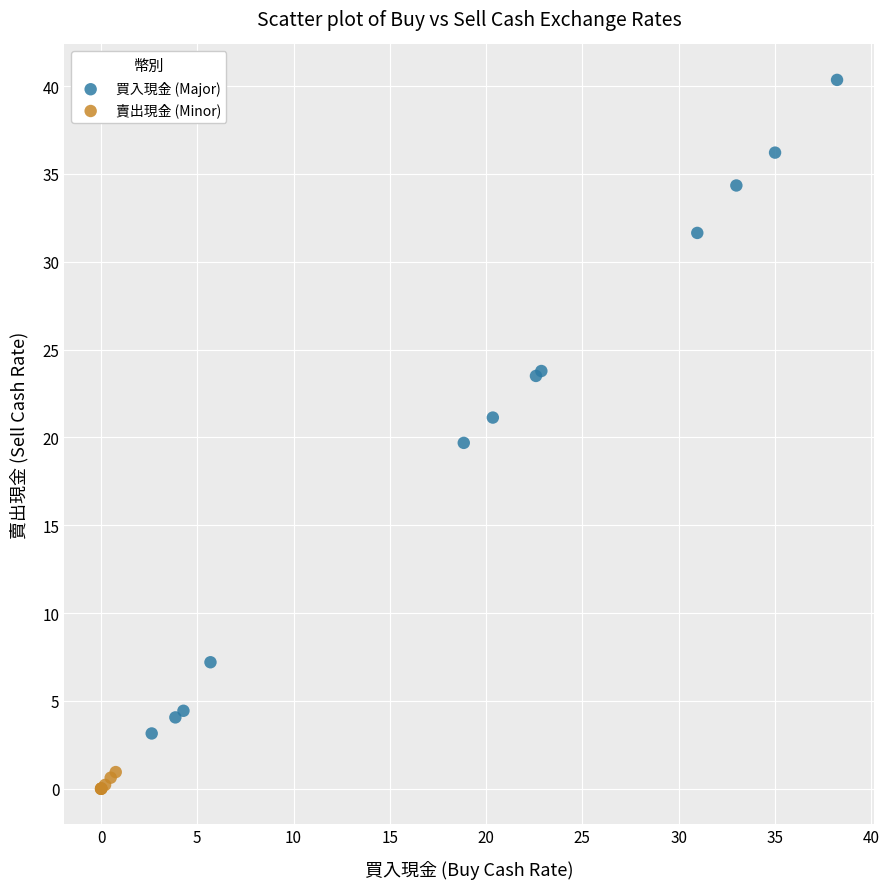

Which series reaches the maximum Y coordinate?

買入現金 (Major)